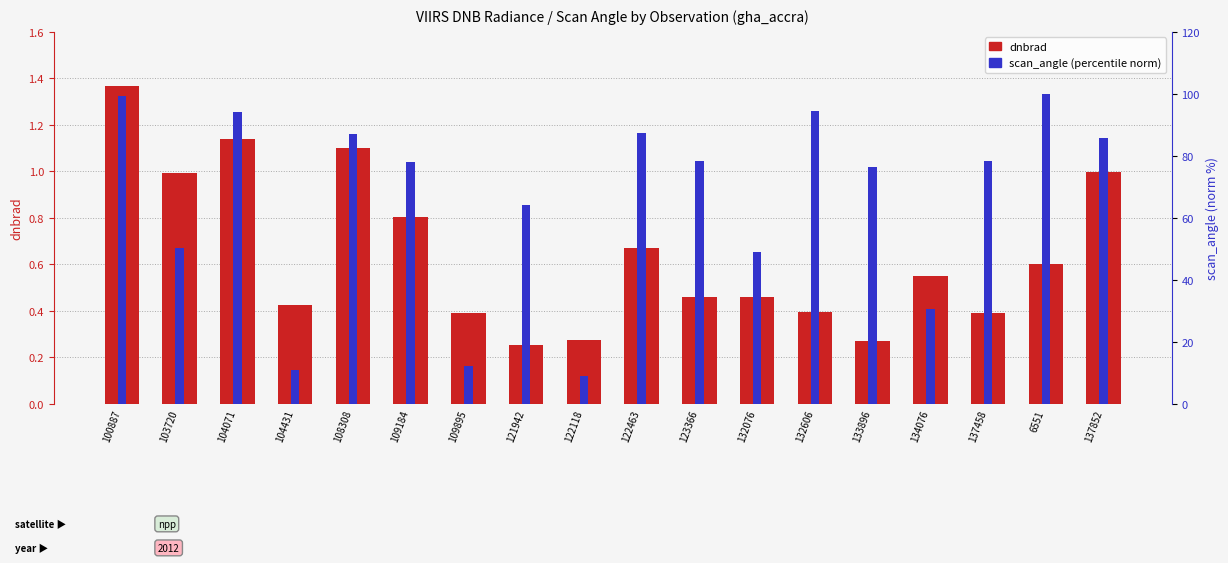

What is the label of the 3rd bar from the left?

104071